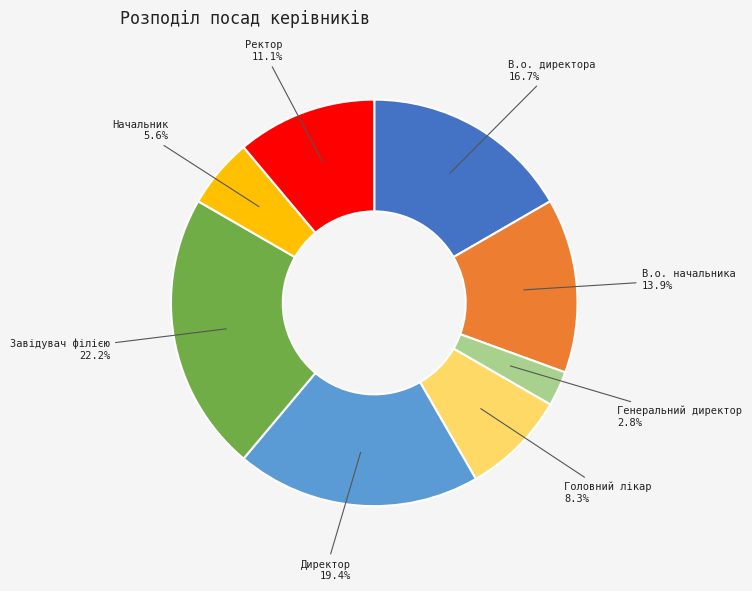

Does any single category account for the majority?

No